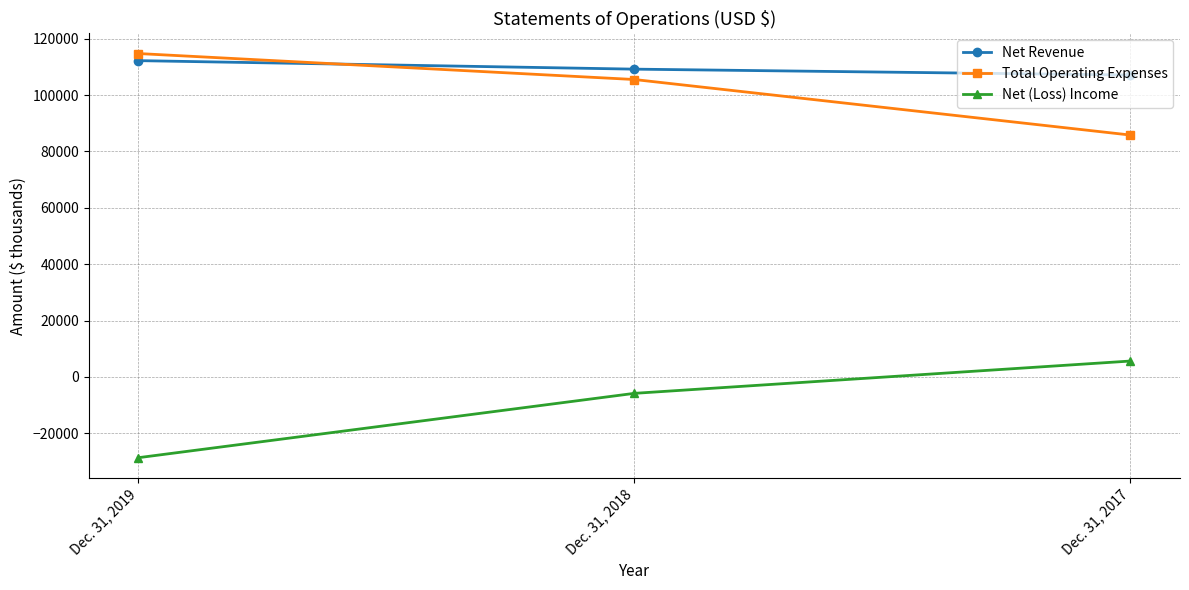

At which label is Net Revenue closest to 109690?

Dec. 31, 2018